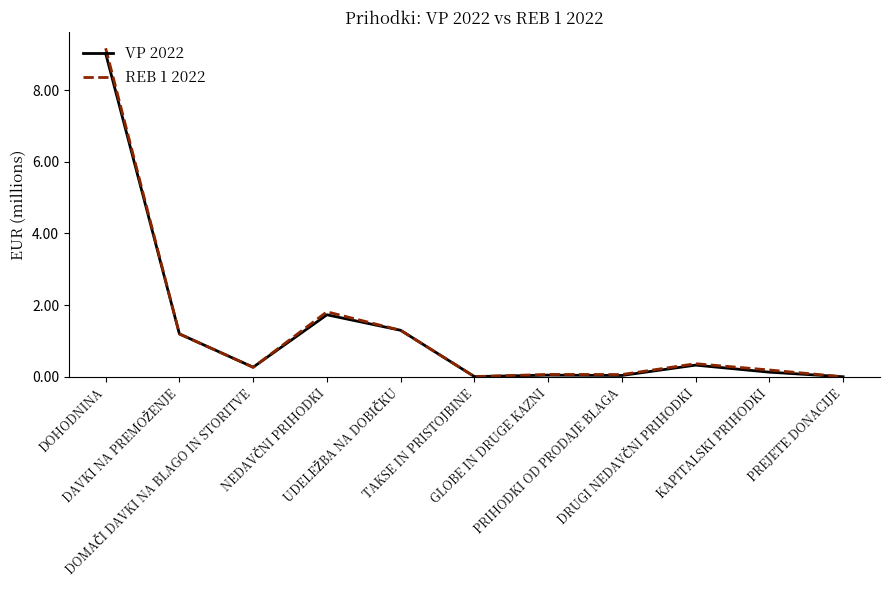

Which series has the widest spread of values?

REB 1 2022